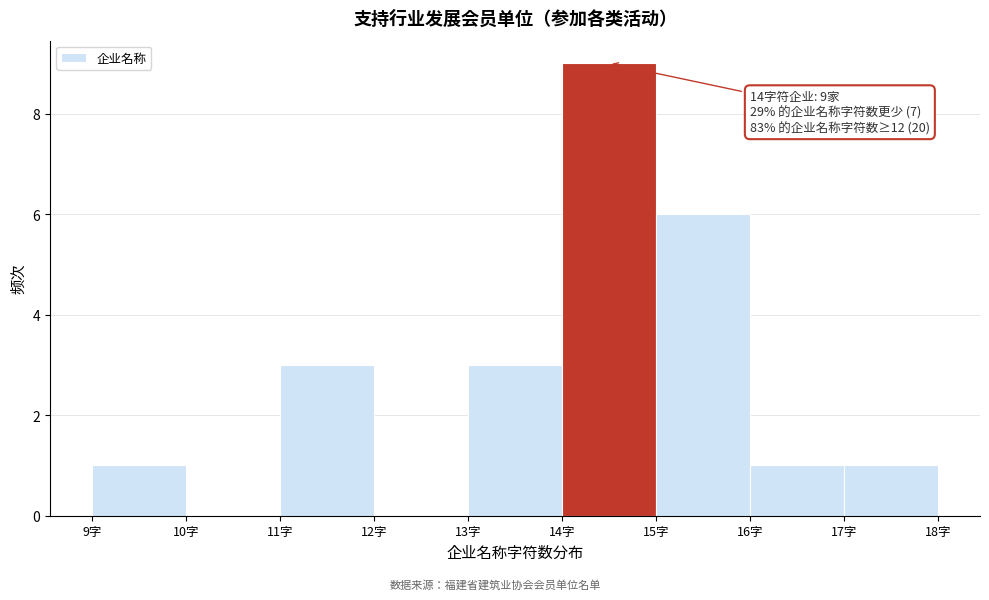

Over which range of the x-axis is the bar tallest?

14 to 15